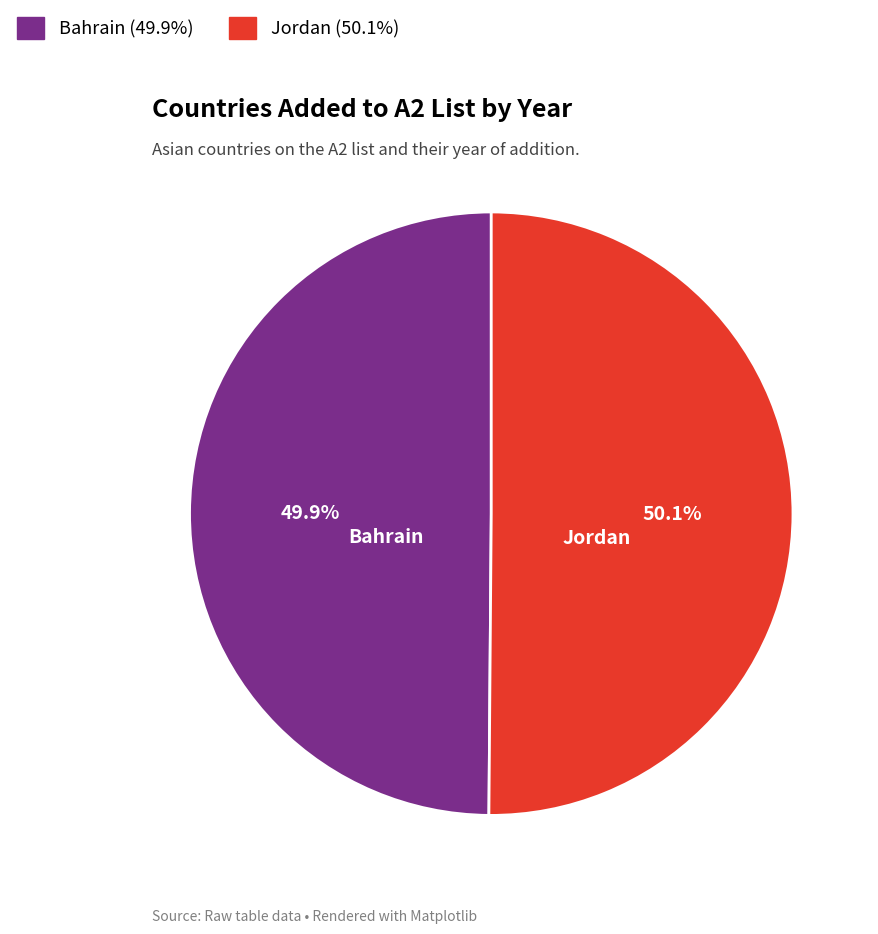

What percentage do Jordan and Bahrain together represent?

100.0%